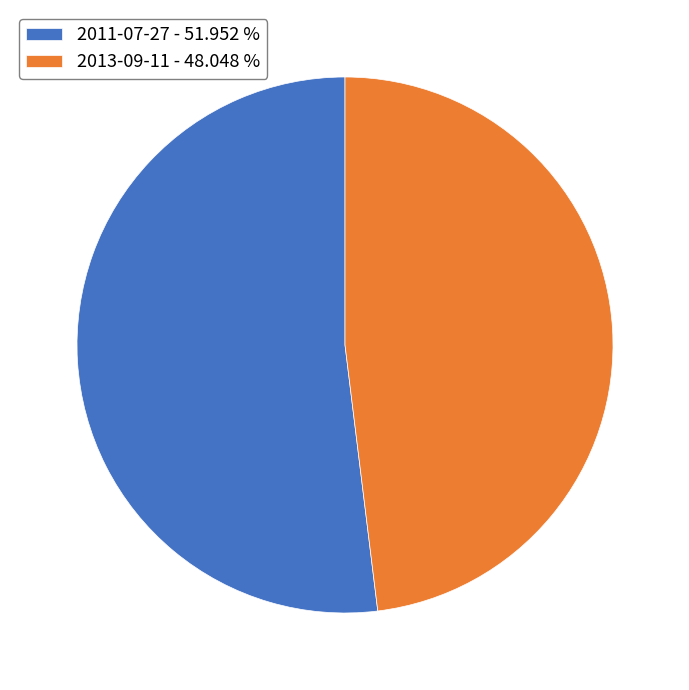

Is there a majority slice in this chart?

Yes